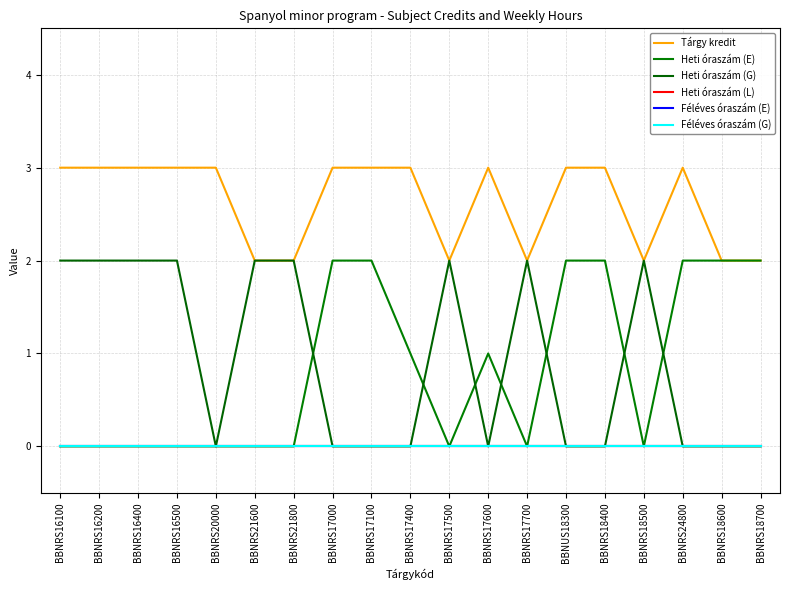

Does the chart have visible grid lines?

Yes